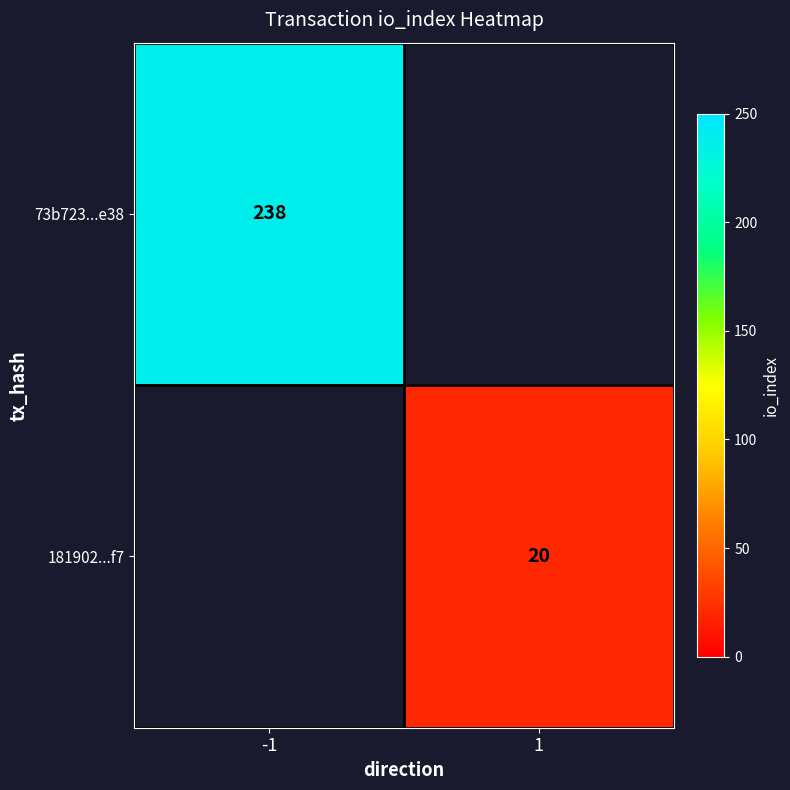

The value of 181902...f7 at 1 is 8. True or false?

False